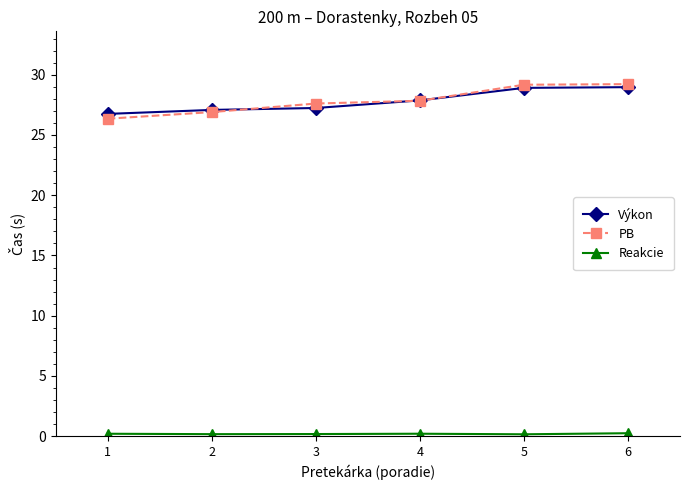

What is the value of the Výkon point at the 6th from the left?

29.0